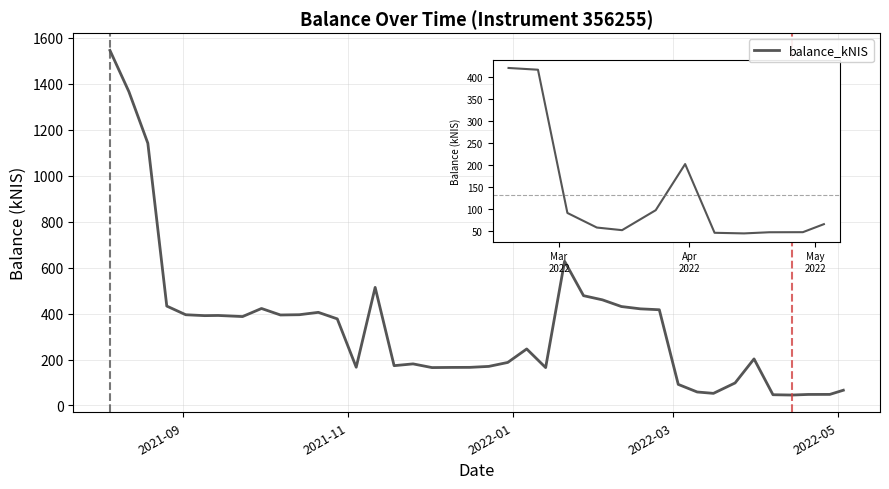

What is the average value?

348.5